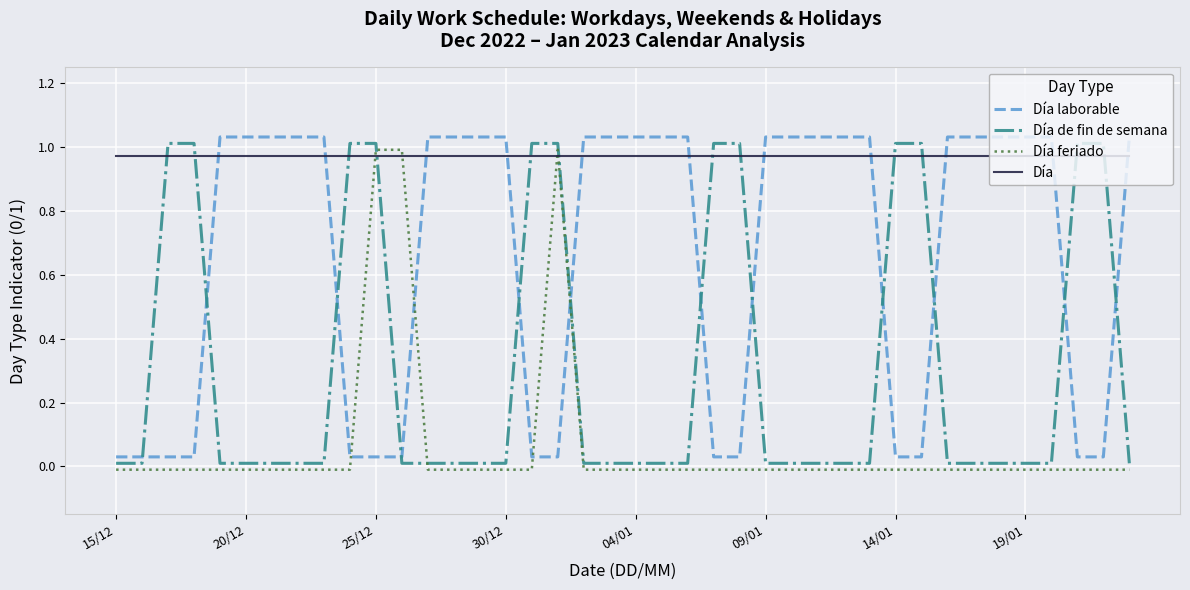

Which series ends up on top after the final intersection of Día and Día de fin de semana?

Día